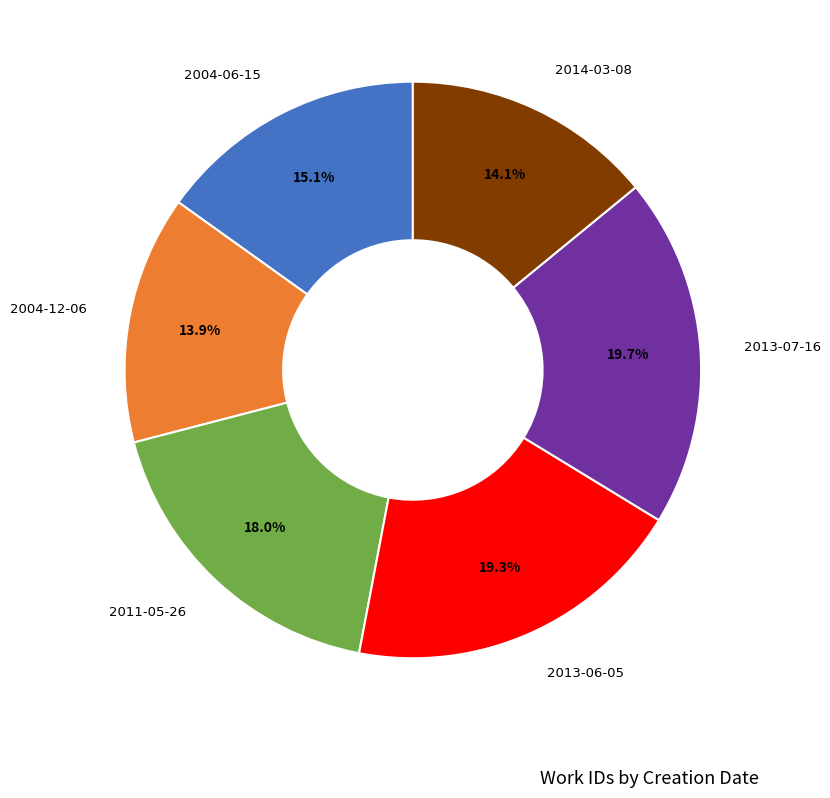

Is there any slice that represents more than half of the pie?

No